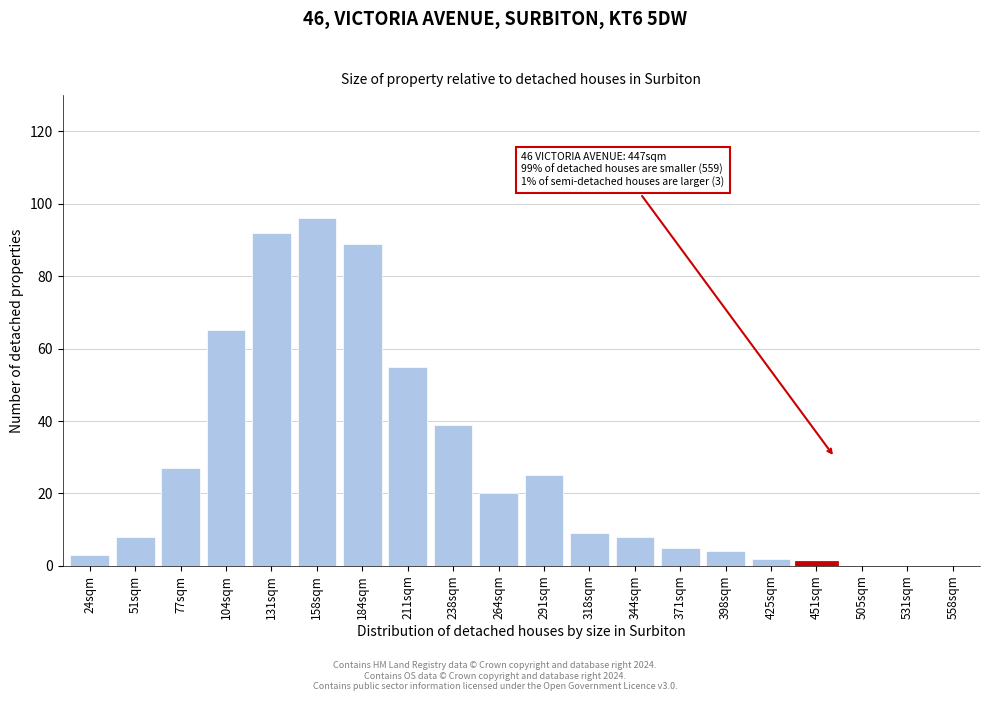

Reading right to left, what are all the values shown in this chart?

558sqm=0	531sqm=0	505sqm=0	451sqm=1	425sqm=2	398sqm=4	371sqm=5	344sqm=8	318sqm=9	291sqm=25	264sqm=20	238sqm=39	211sqm=55	184sqm=89	158sqm=96	131sqm=92	104sqm=65	77sqm=27	51sqm=8	24sqm=3